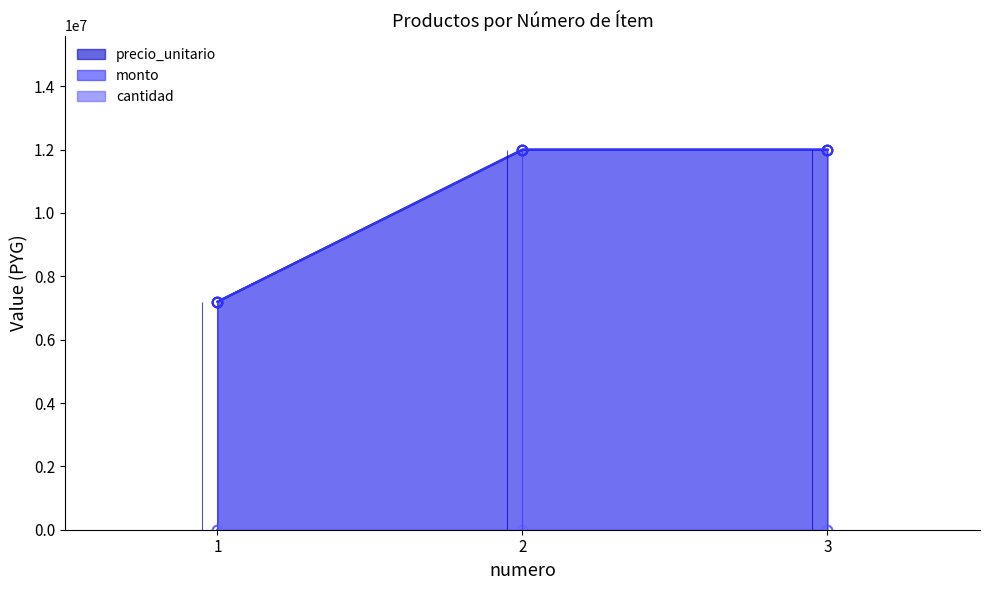

What is the lowest value of the precio_unitario series?

7200000